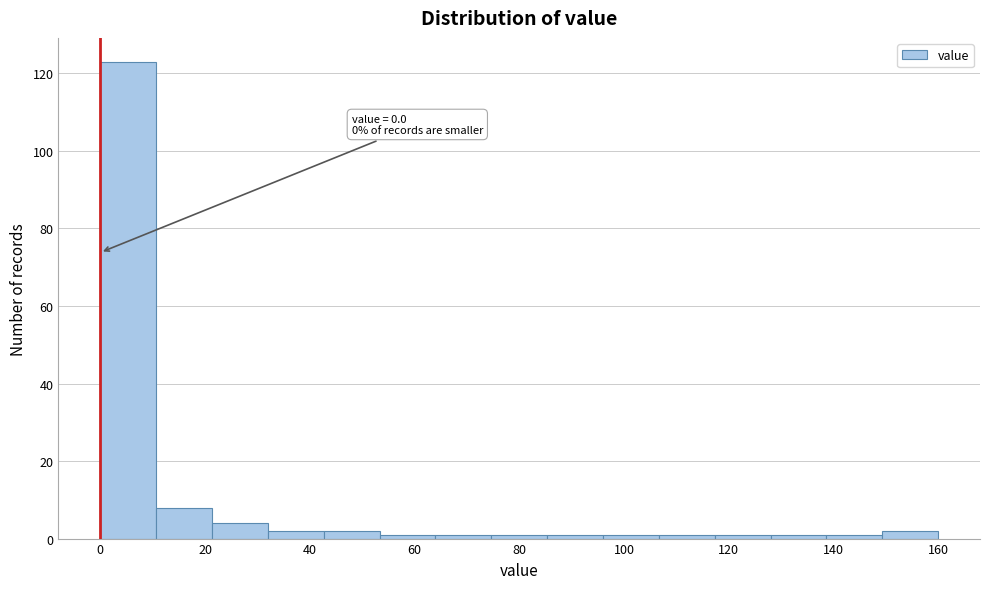

Over which range of the x-axis is the bar tallest?

0 to 10